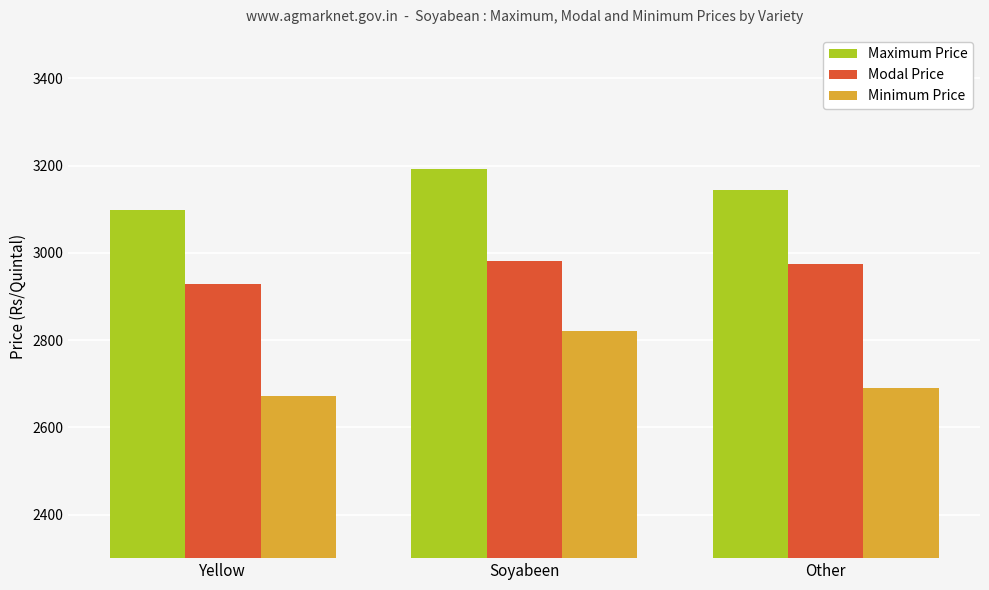

What is the label of the 3rd bar from the left?

Other